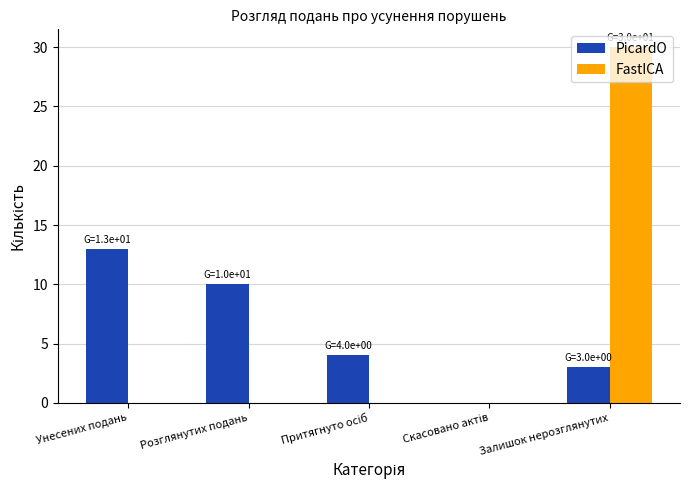

At which category is the sum across all series the highest?

Залишок нерозглянутих